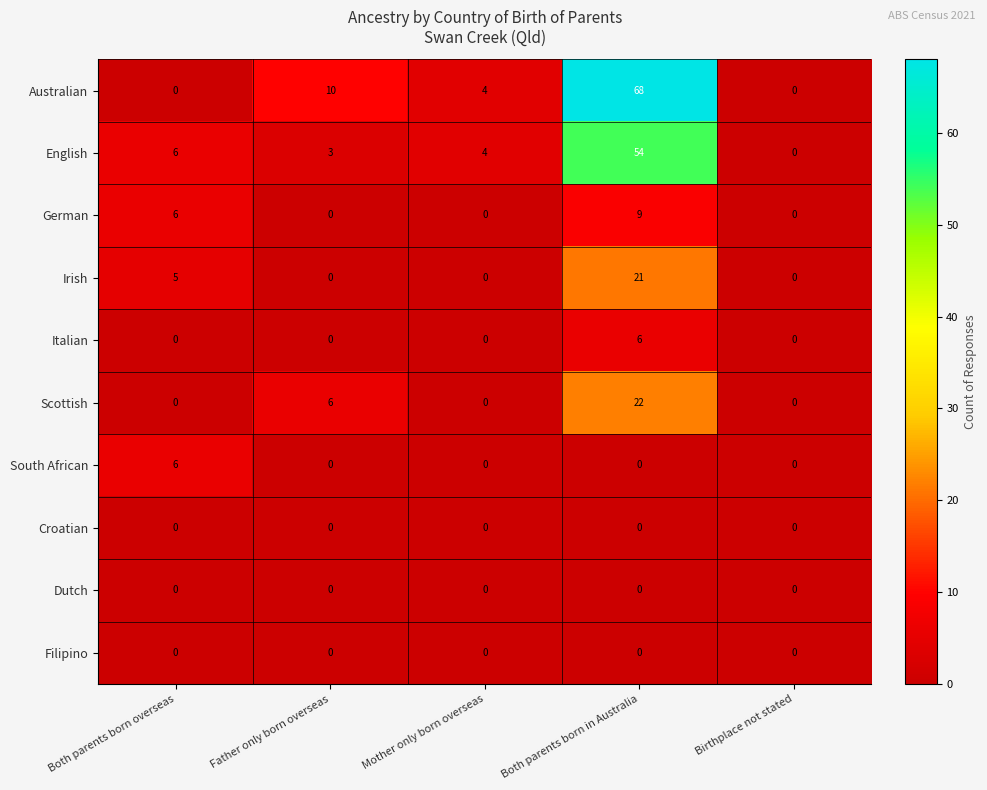

At which label is German closest to 4?

Both parents born overseas